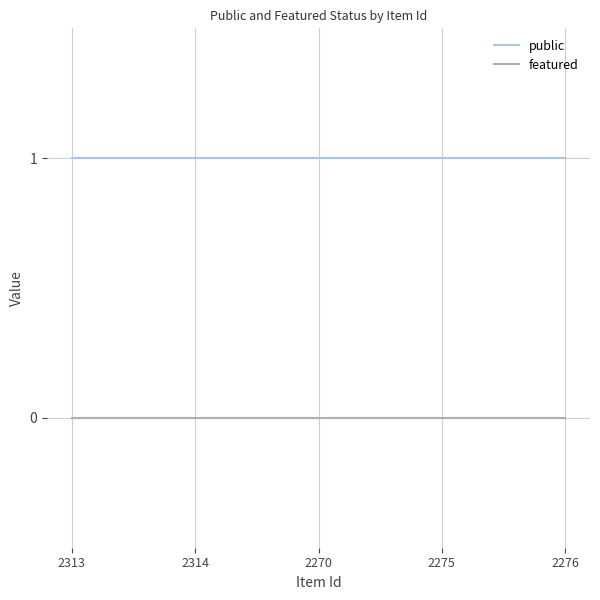

What is the total value across all series at 2276?

1